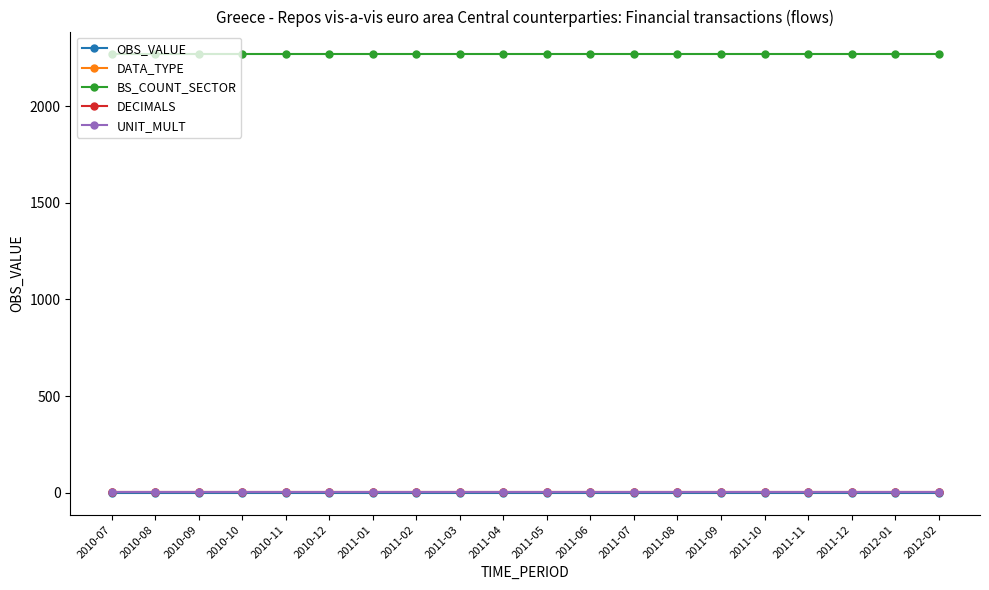

Is it true that UNIT_MULT equals 6 at 2011-03?

True